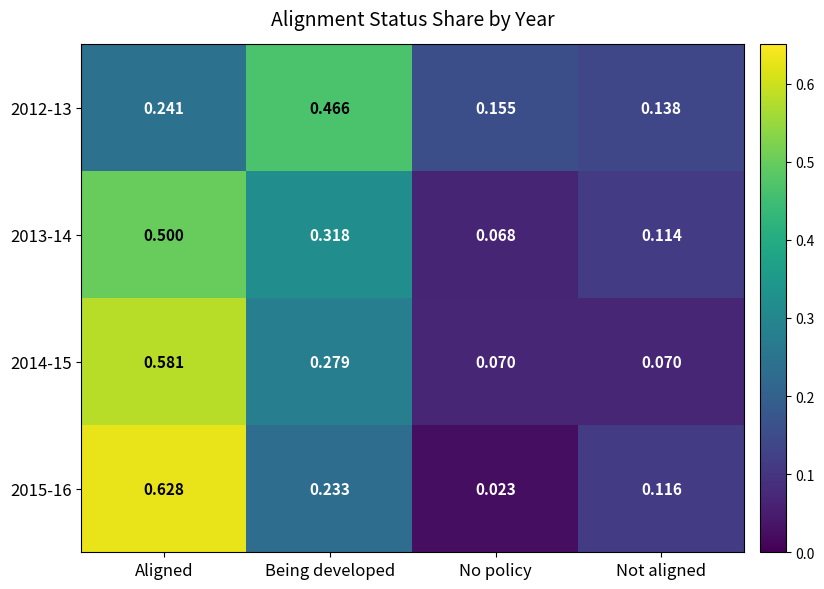

Which category has the highest value in the 2012-13 series?

Being developed